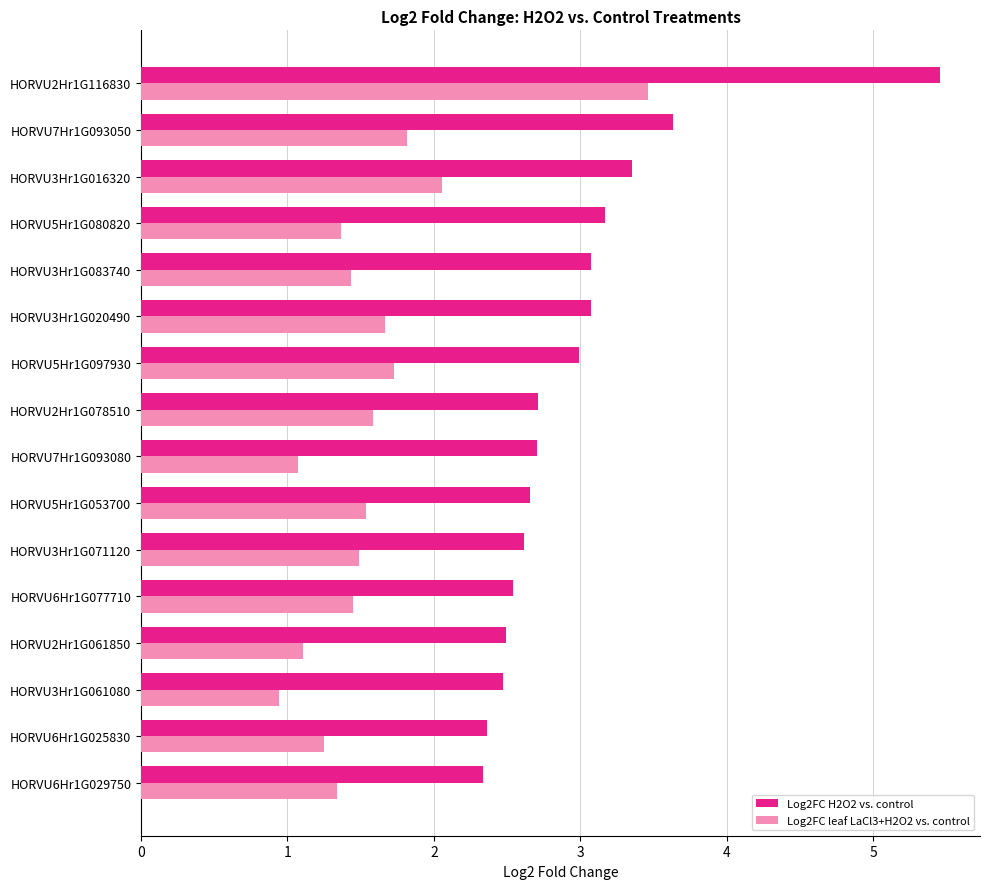

The Log2FC leaf LaCl3+H2O2 vs. control series shows 1.5 at HORVU5Hr1G053700. True or false?

True